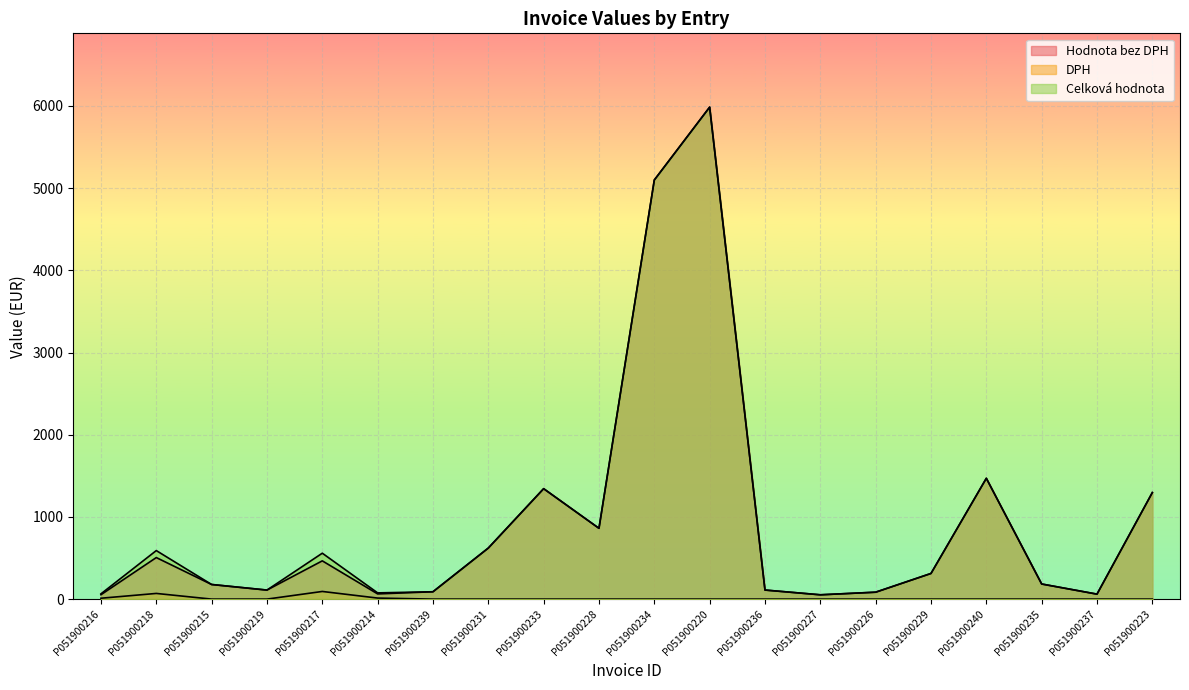

True or false: DPH and Hodnota bez DPH cross at least once.

False